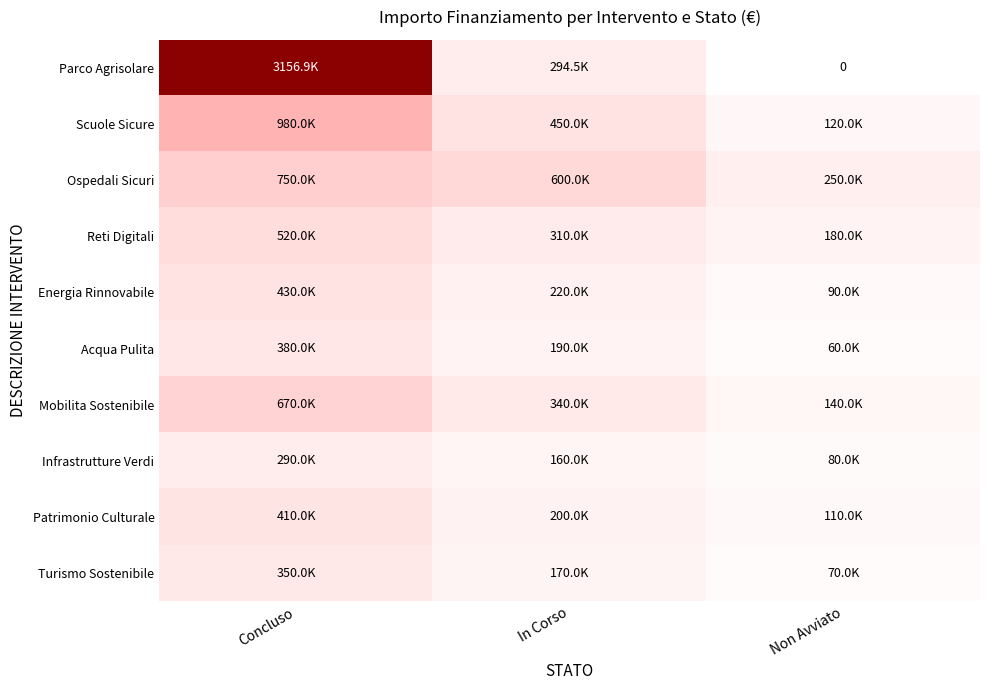

What is the sum of all Parco Agrisolare values?

3451387